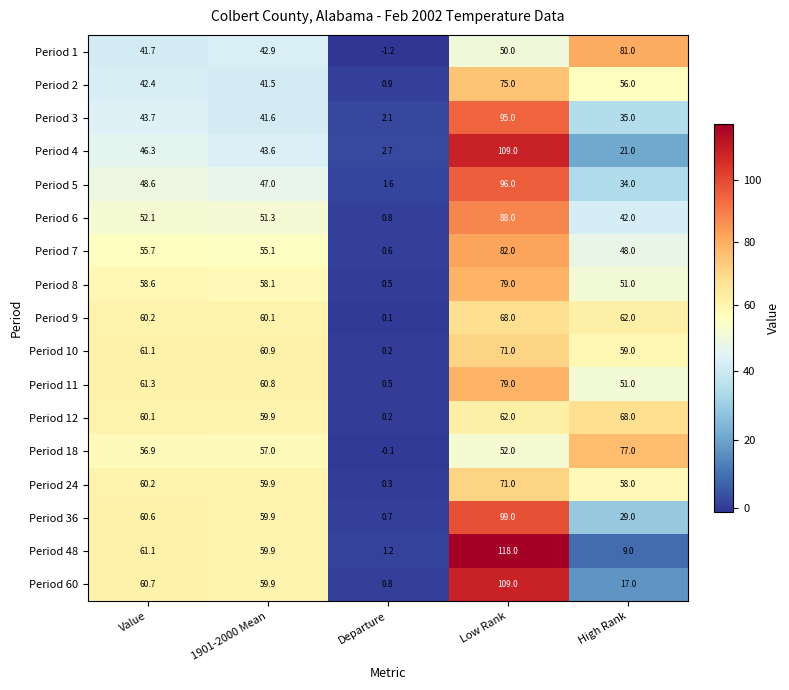

Which series changed the most between 1901-2000 Mean and Low Rank?

Period 4